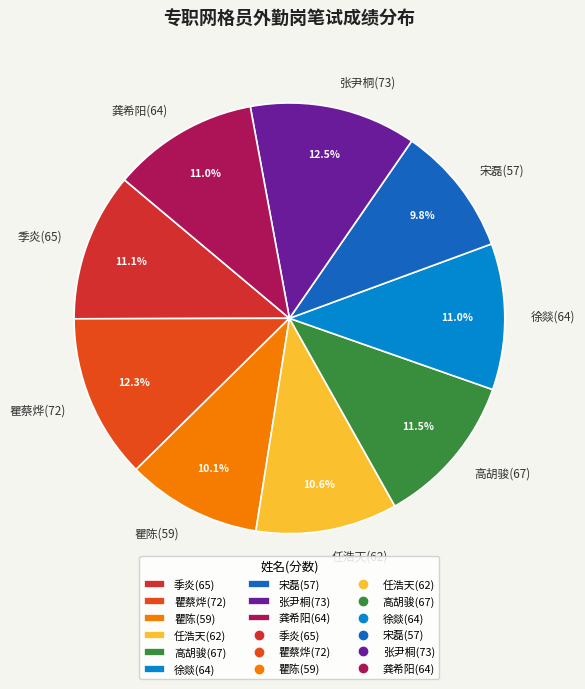

Between 徐燚(64) and 宋磊(57), which is larger?

徐燚(64)